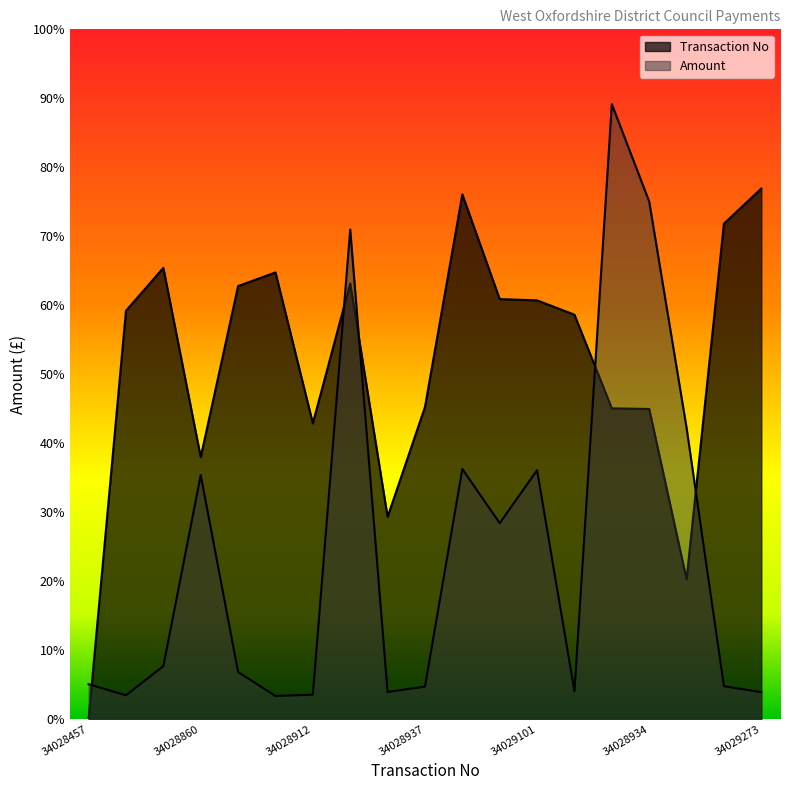

Does the chart have visible grid lines?

No